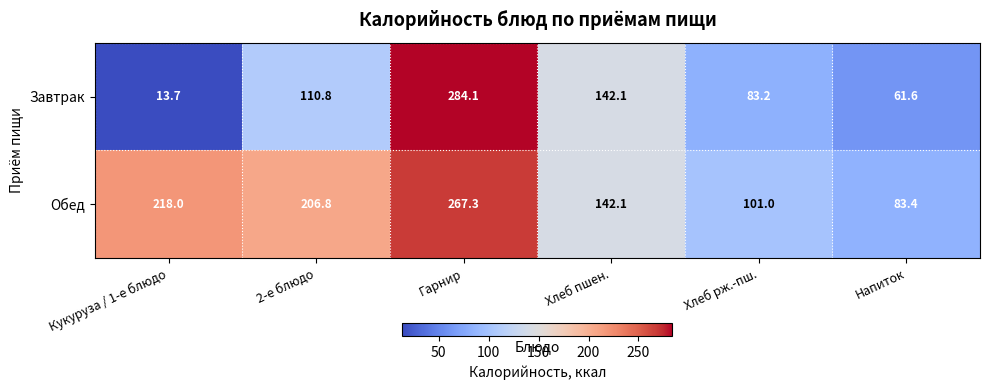

Reading right to left, extract all data points from this chart.

Завтрак: 61.6	83.2	142.1	284.1	110.8	13.7
Обед: 83.4	101.0	142.1	267.3	206.8	218.0